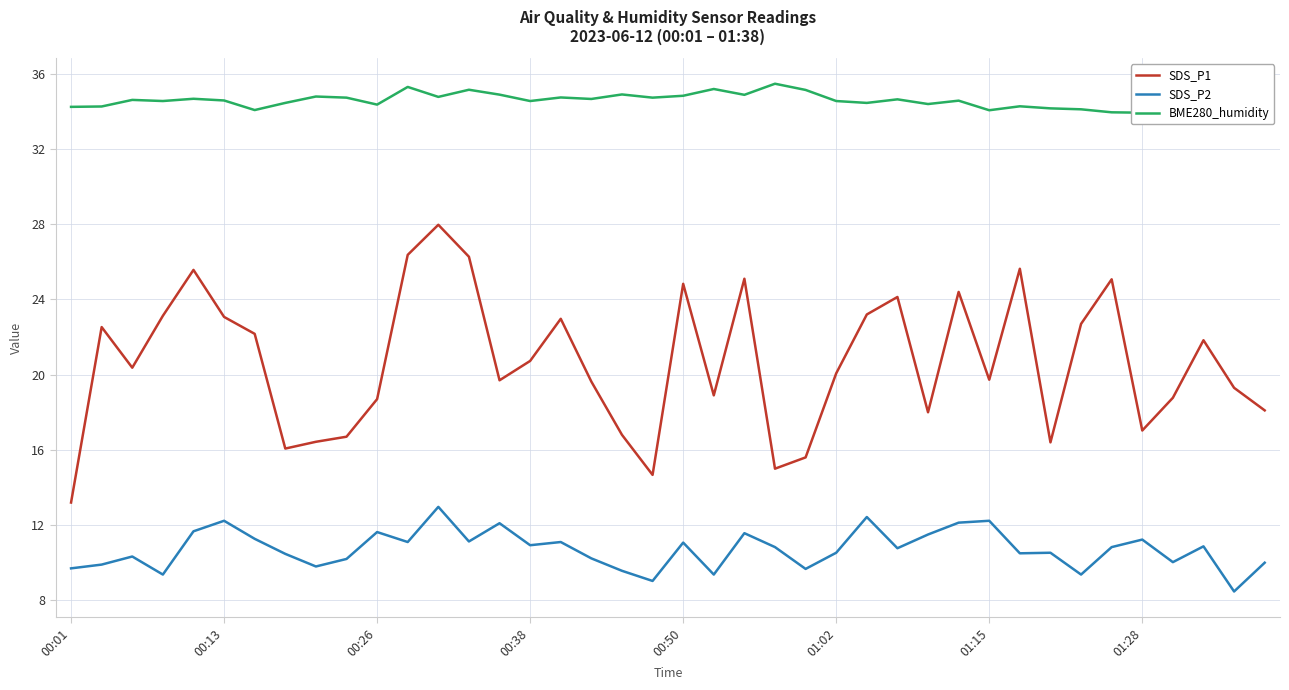

How many values in the SDS_P1 series exceed 20?

21